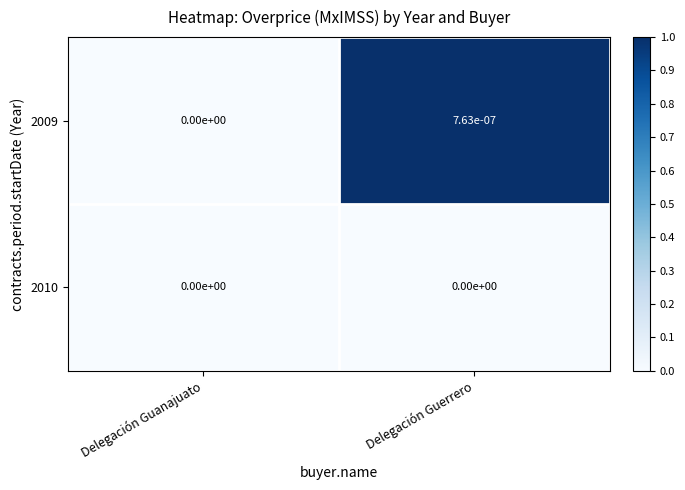

Where is 2009 nearest to the value 0?

Delegación Guanajuato